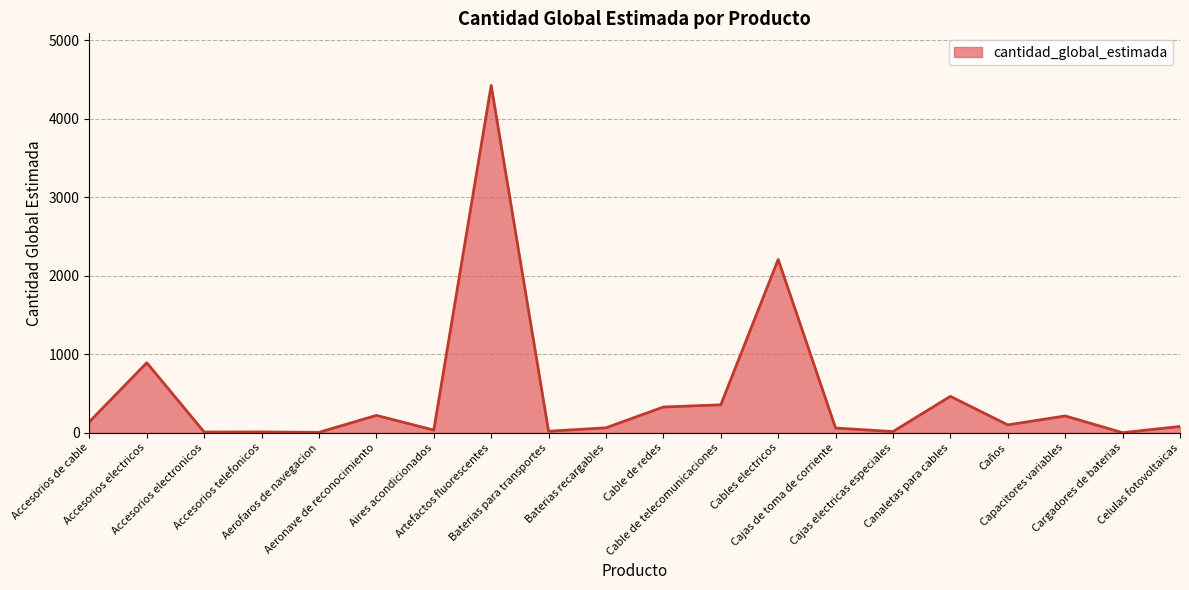

Approximately how many times larger is the value at Artefactos fluorescentes compared to Baterias para transportes?

233.0